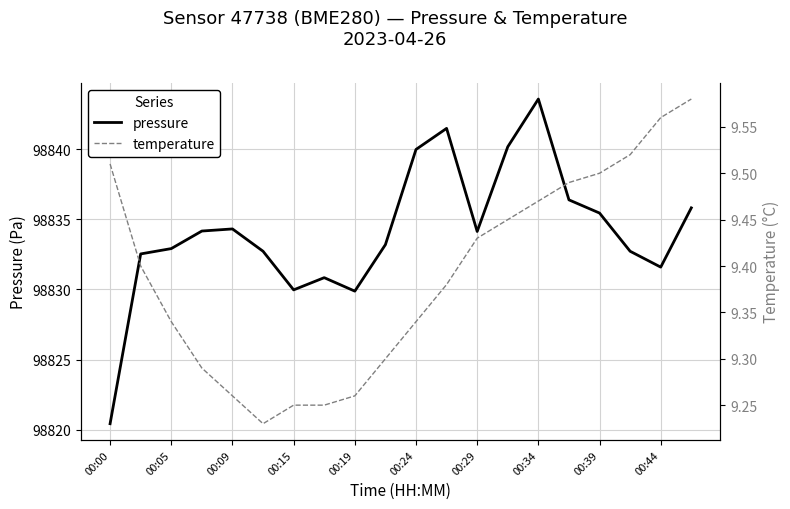

How many temperature values are between 9 and 10?

20